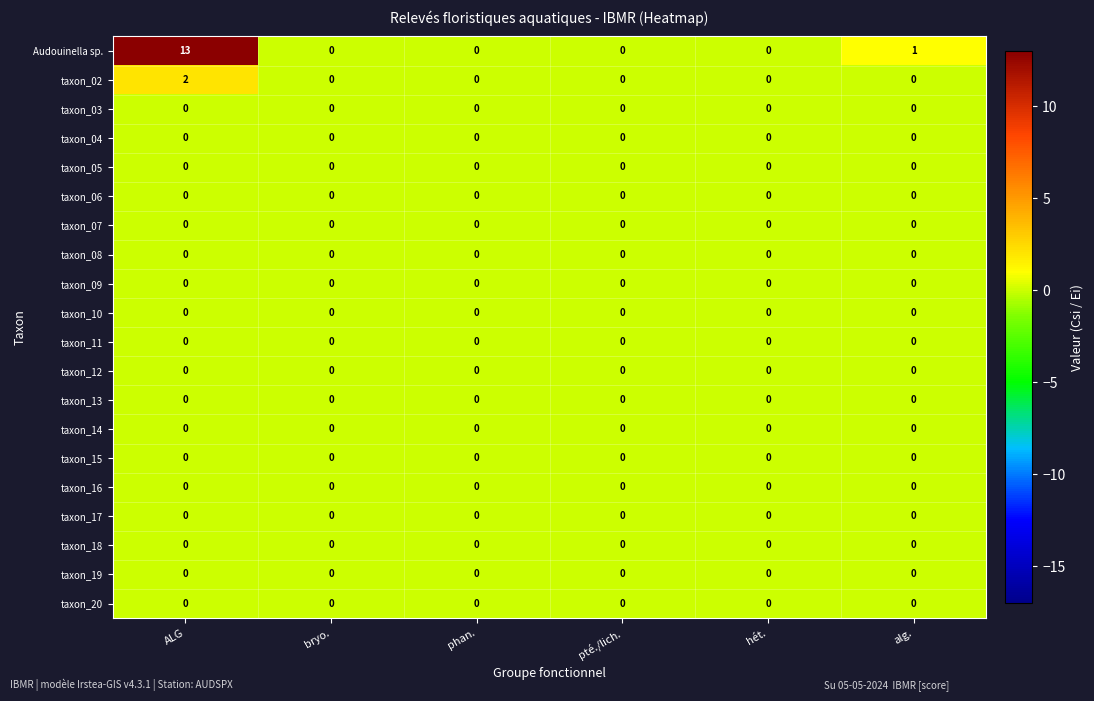

True or false: taxon_06 has a value of 0 at bryo..

True